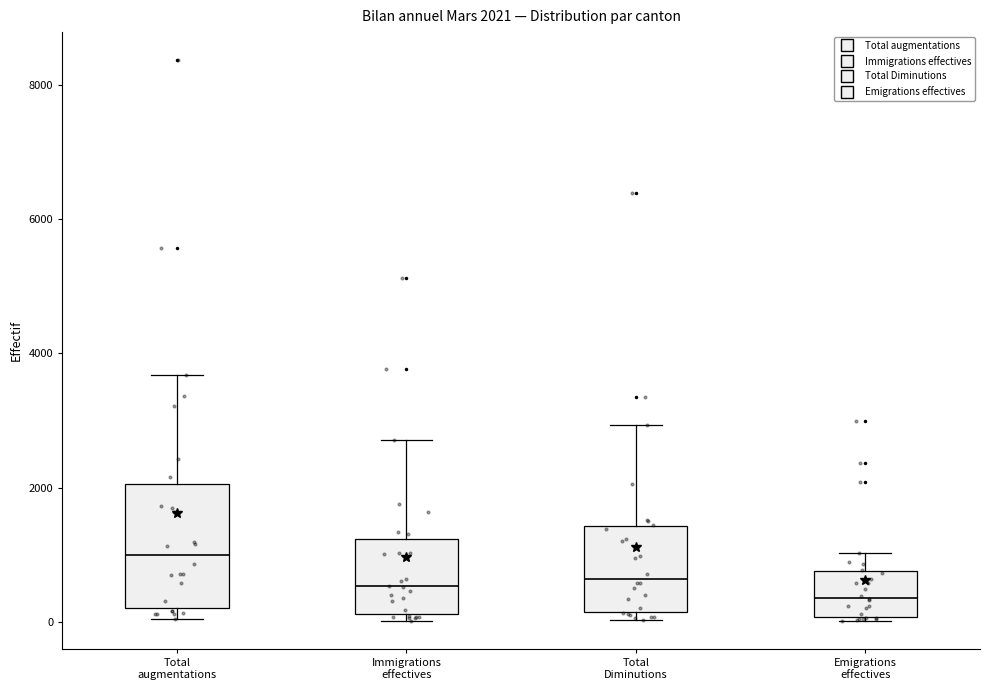

Comparing the boxes themselves (not the whiskers), which one is the tallest?

Total augmentations